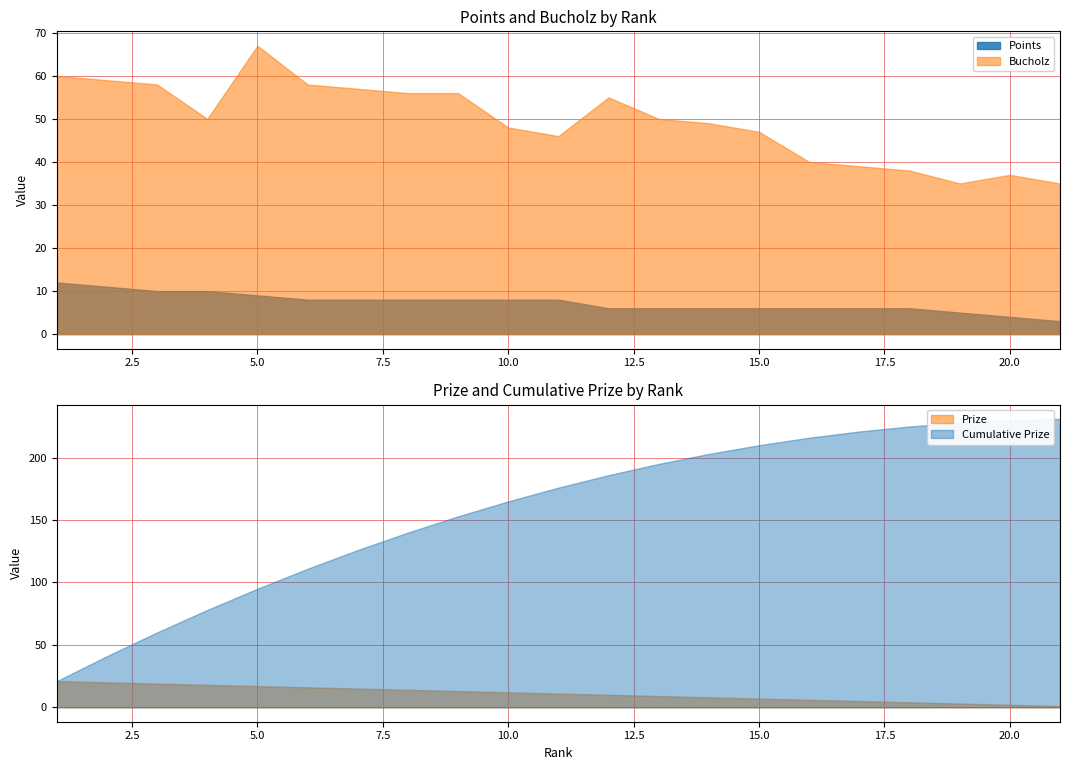

True or false: Points has a value of 9 at 5.0.

True